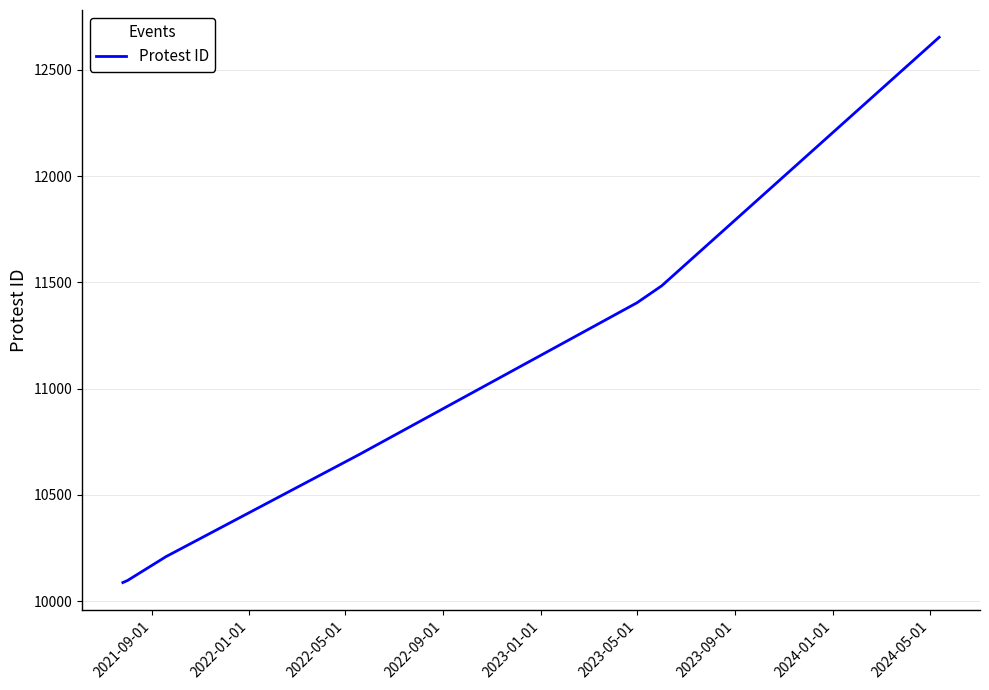

True or false: the data has more than 1 interior local peaks.

False